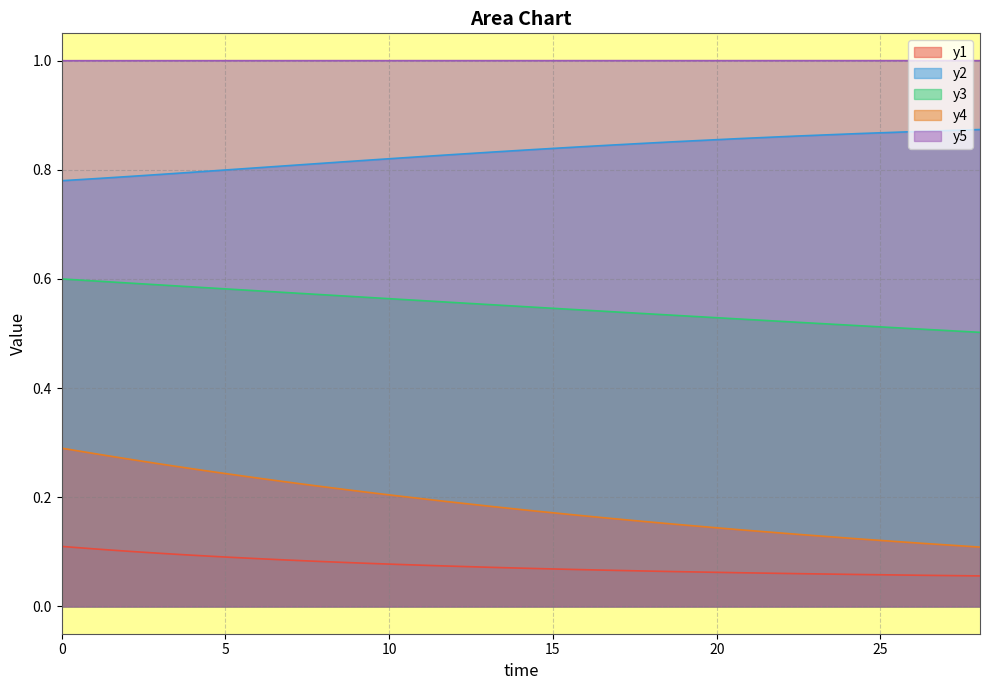

What is the difference between the maximum and second lowest values in the y3 series?

0.2